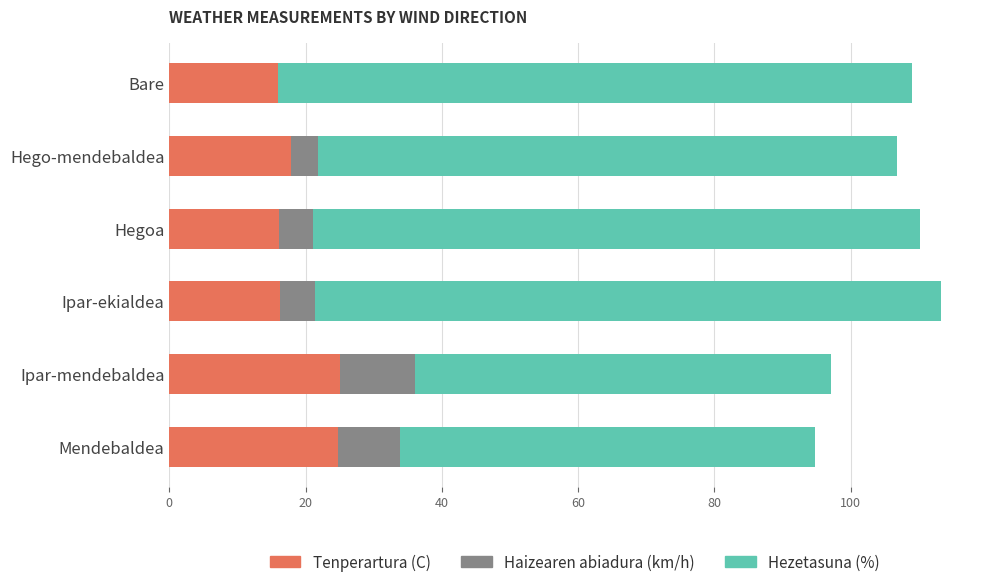

Is it true that Tenperartura (C) equals 10.4 at Hegoa?

False